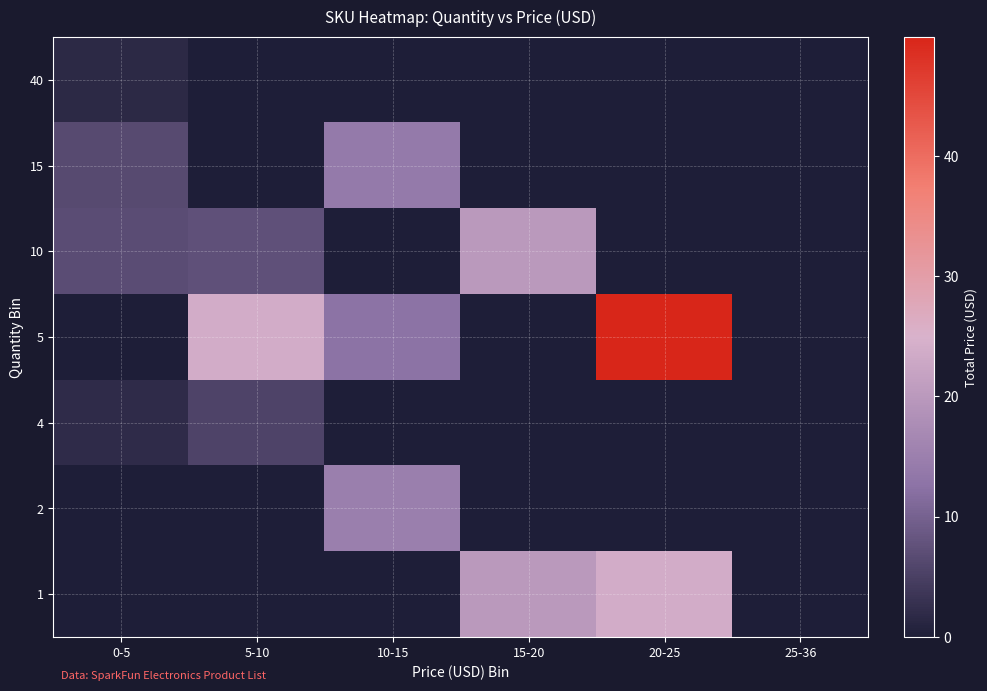

Which series has the largest total across all categories?

5